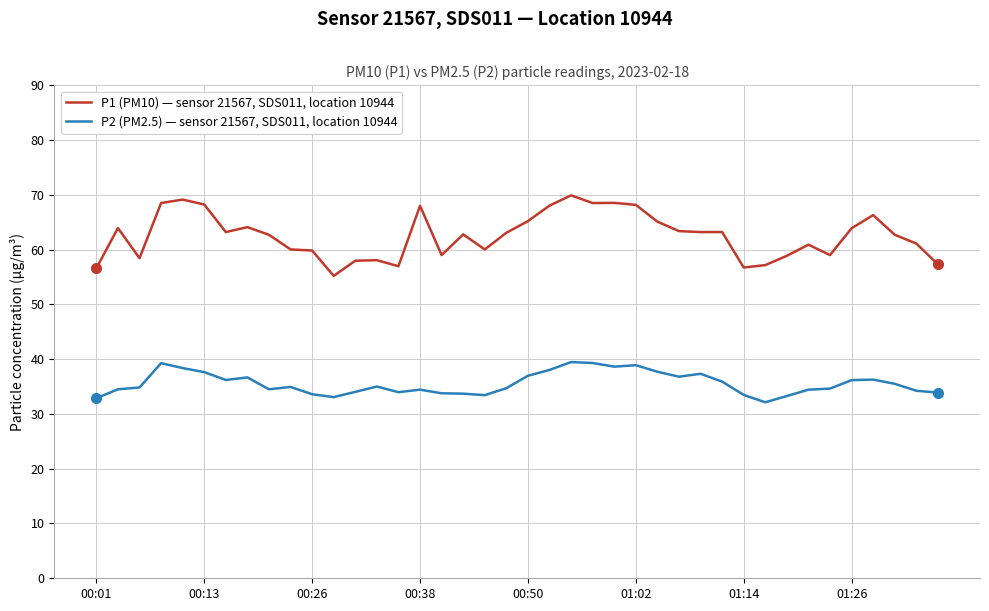

What are all the series names shown in the legend?

P1 (PM10) — sensor 21567, SDS011, location 10944, P2 (PM2.5) — sensor 21567, SDS011, location 10944